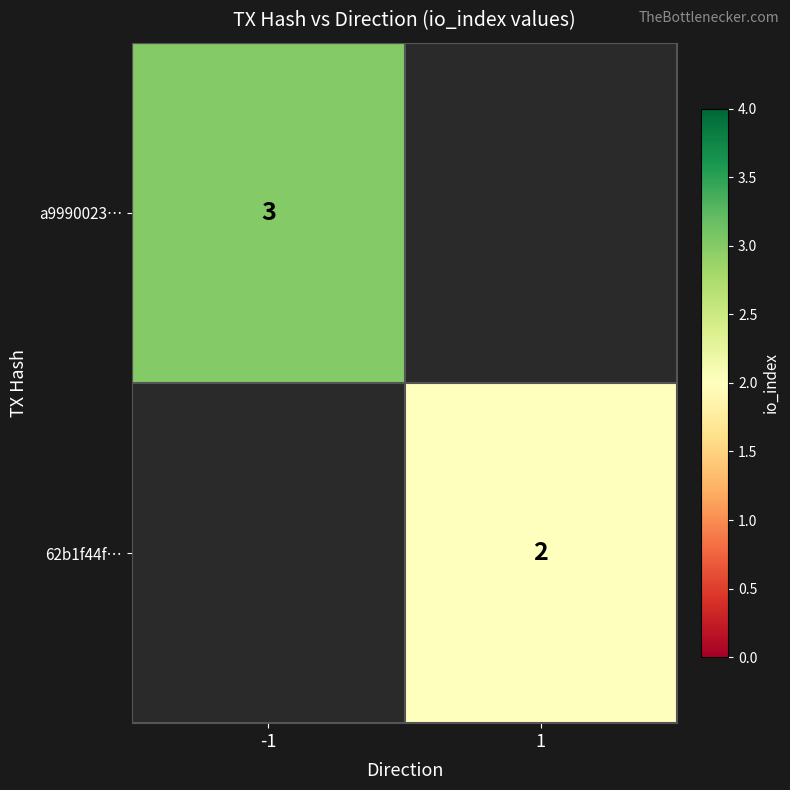

Is it true that a9990023… equals 3 at -1?

True